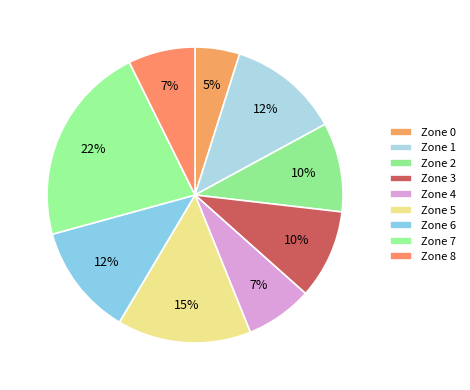

To the nearest percent, what is the combined percentage of Zone 3 and Zone 1?

22%